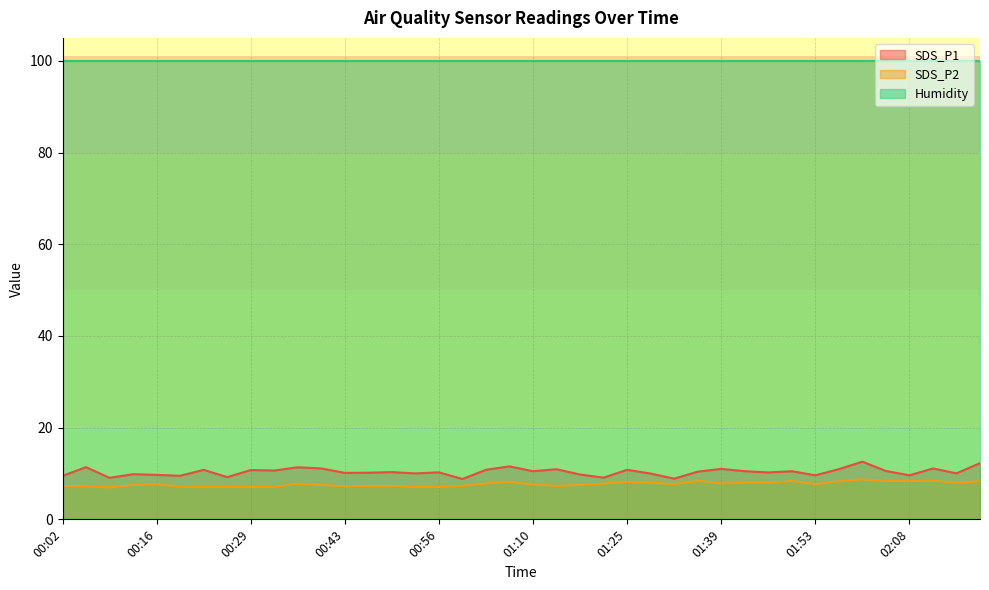

What is the sum of all SDS_P1 values?

414.1